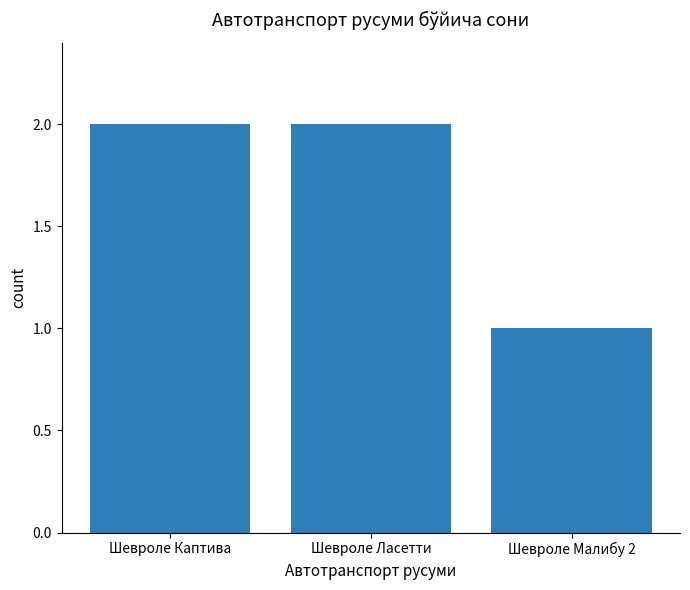

Approximately how many times larger is the value at Шевроле Каптива compared to Шевроле Малибу 2?

2.0